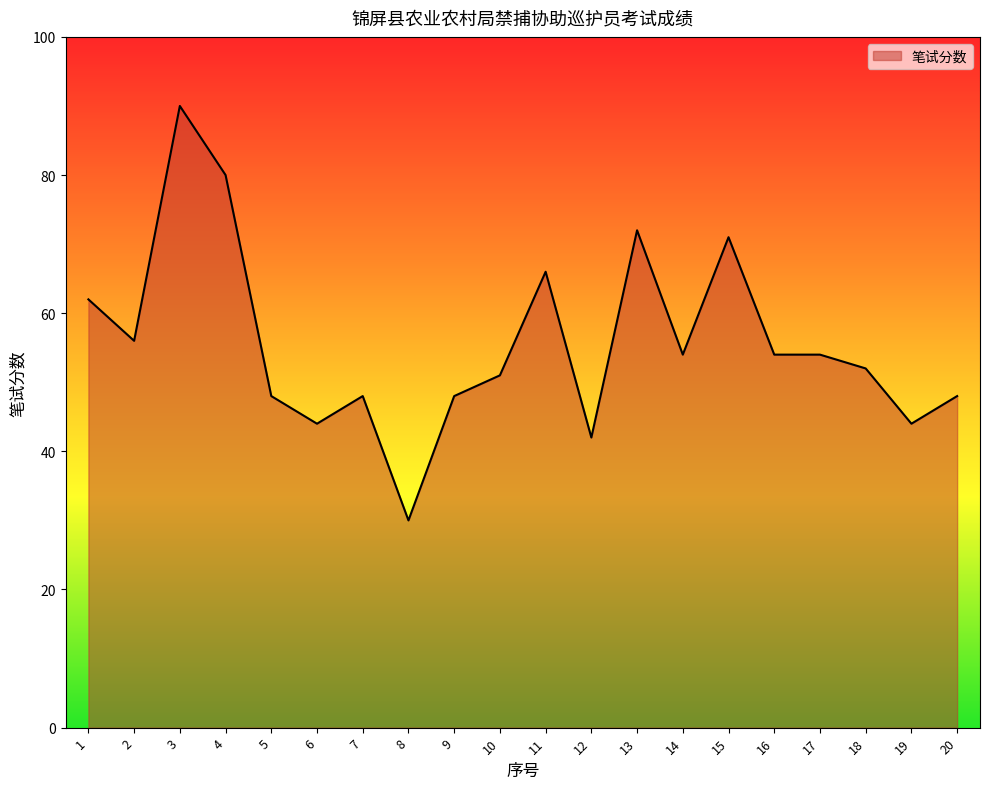

Which label corresponds to the smallest value in the chart?

8